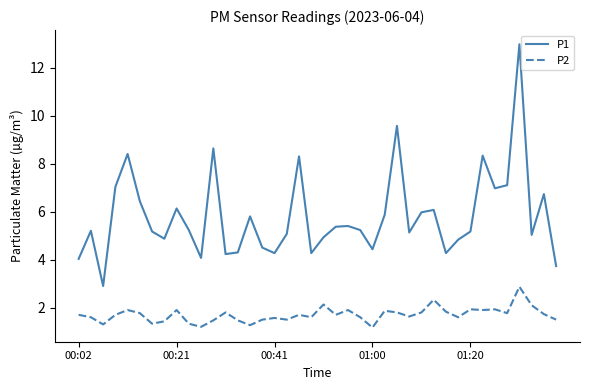

What is the difference between the maximum and minimum values in the P1 series?

10.1